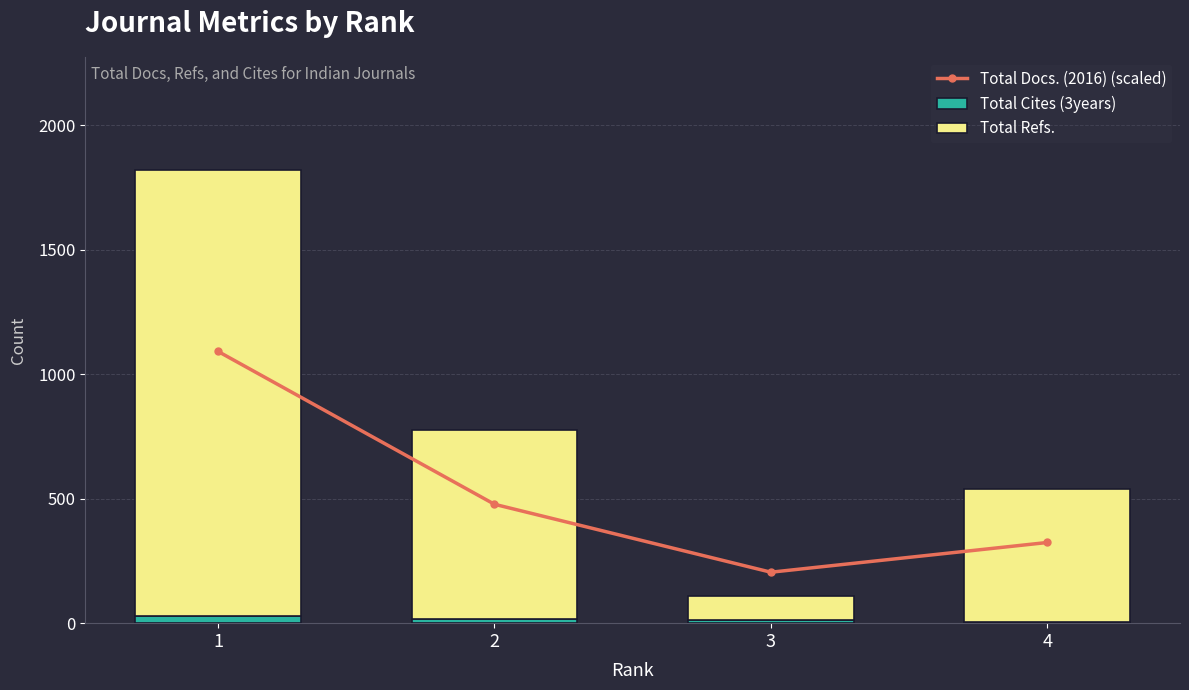

At how many categories does at least one series exceed 543?

2